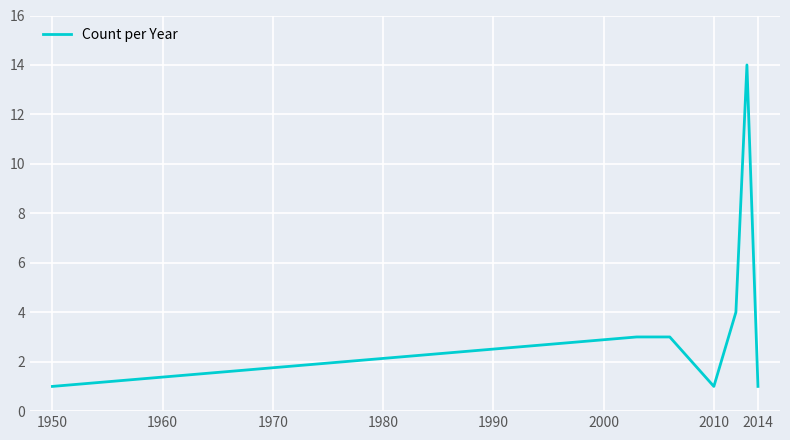

What is the difference between the maximum and minimum values?

13